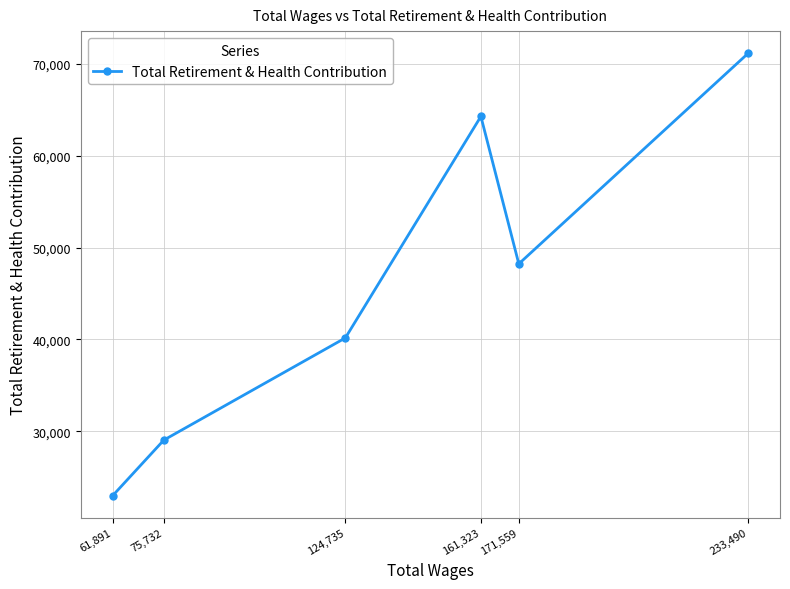

At which category does the chart reach its peak across all series?

233,490